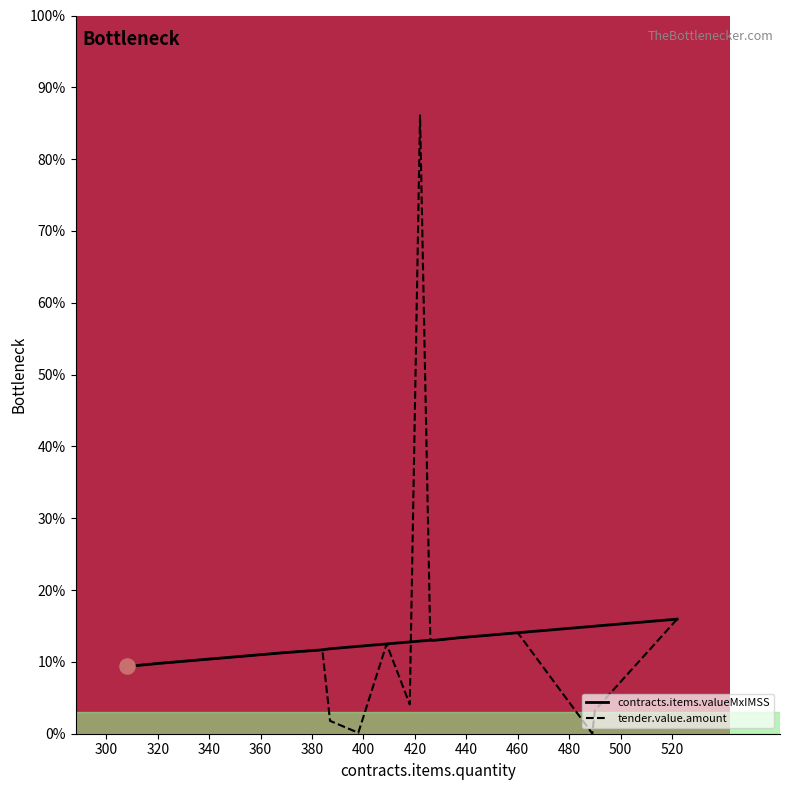

Which series has the widest spread of values?

tender.value.amount